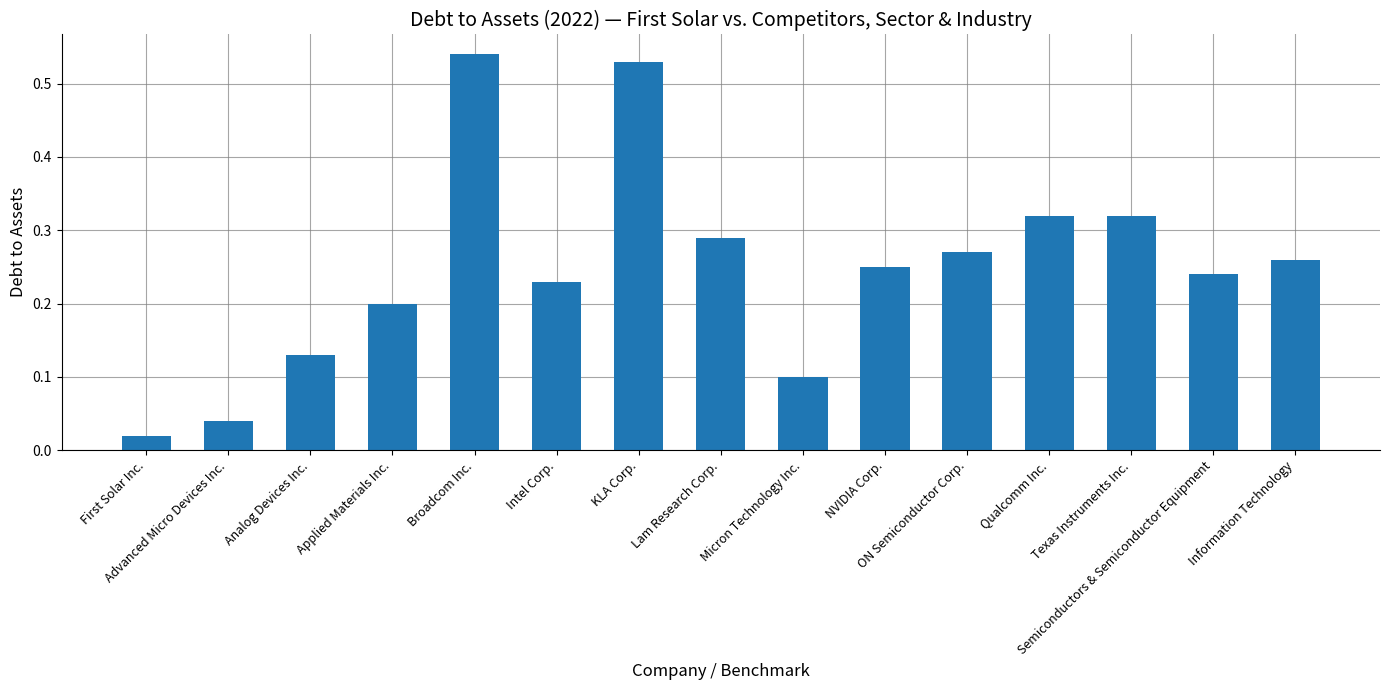

What is the sum of all values?

3.7